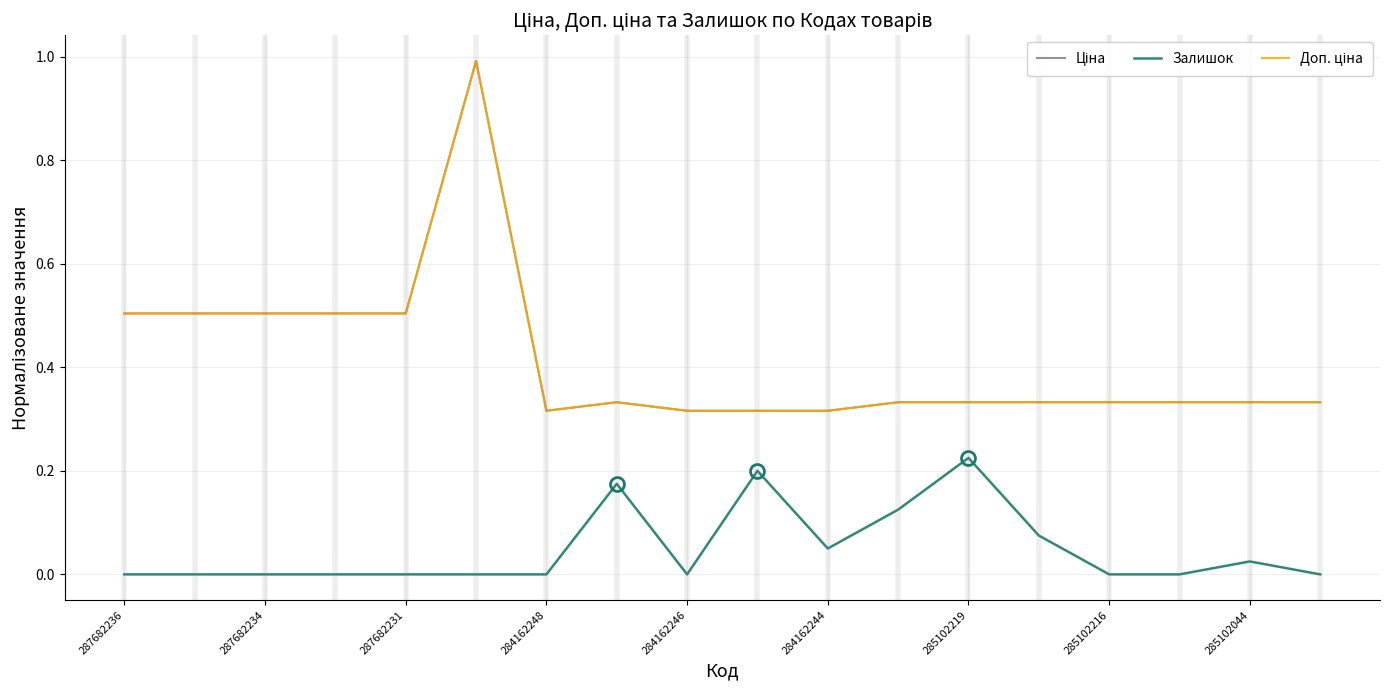

Does the chart have visible grid lines?

Yes